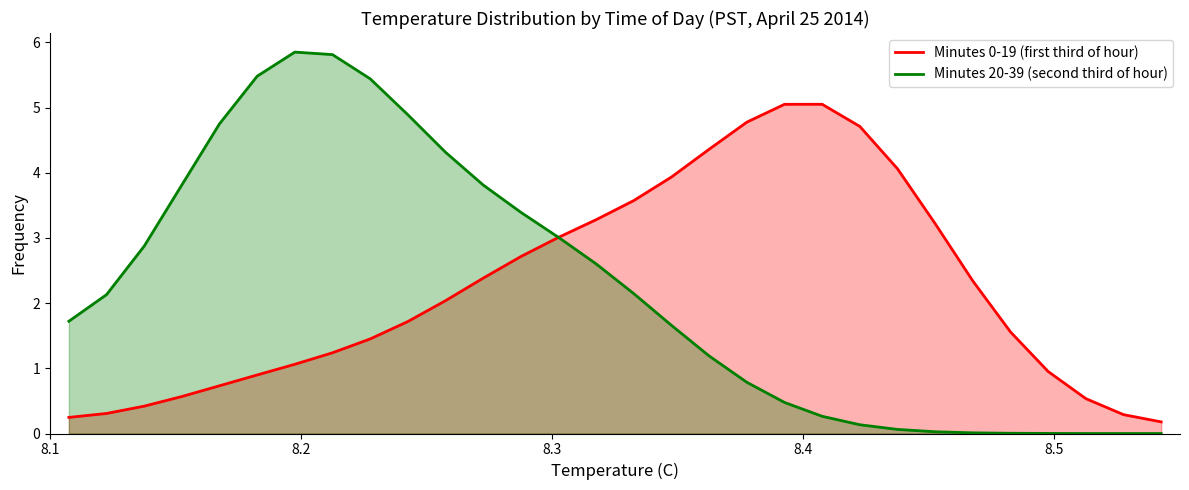

At how many categories does at least one series exceed 2?

24